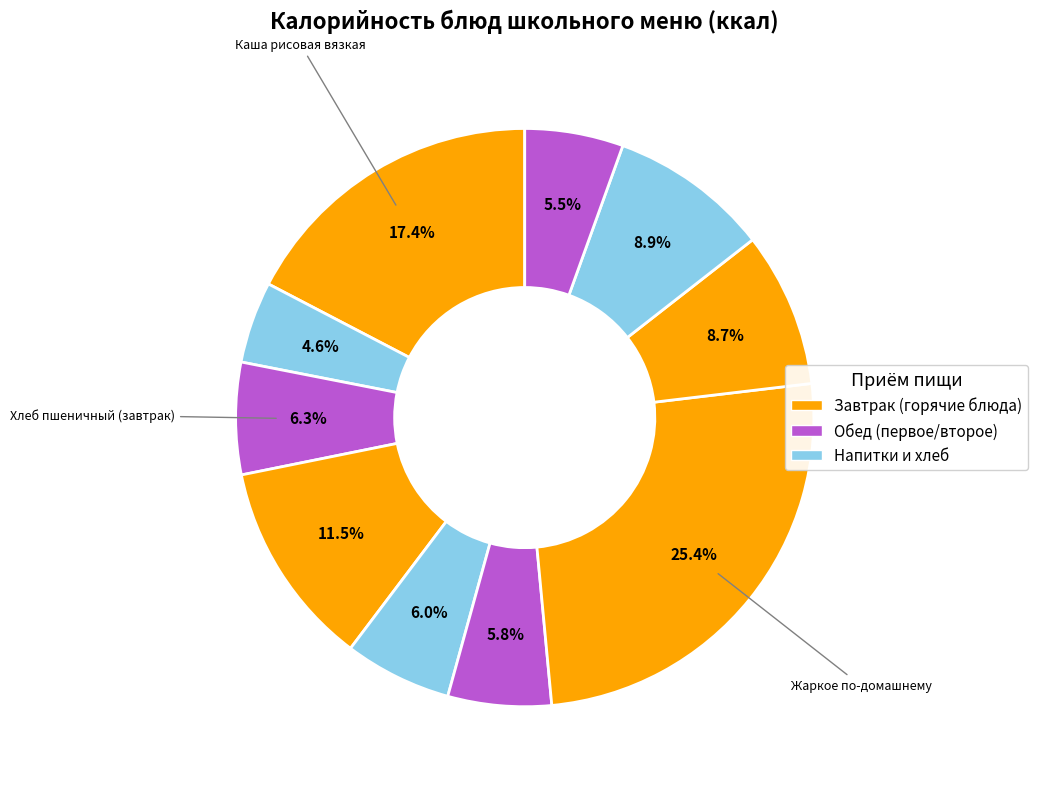

Count the number of slices in the pie.

10